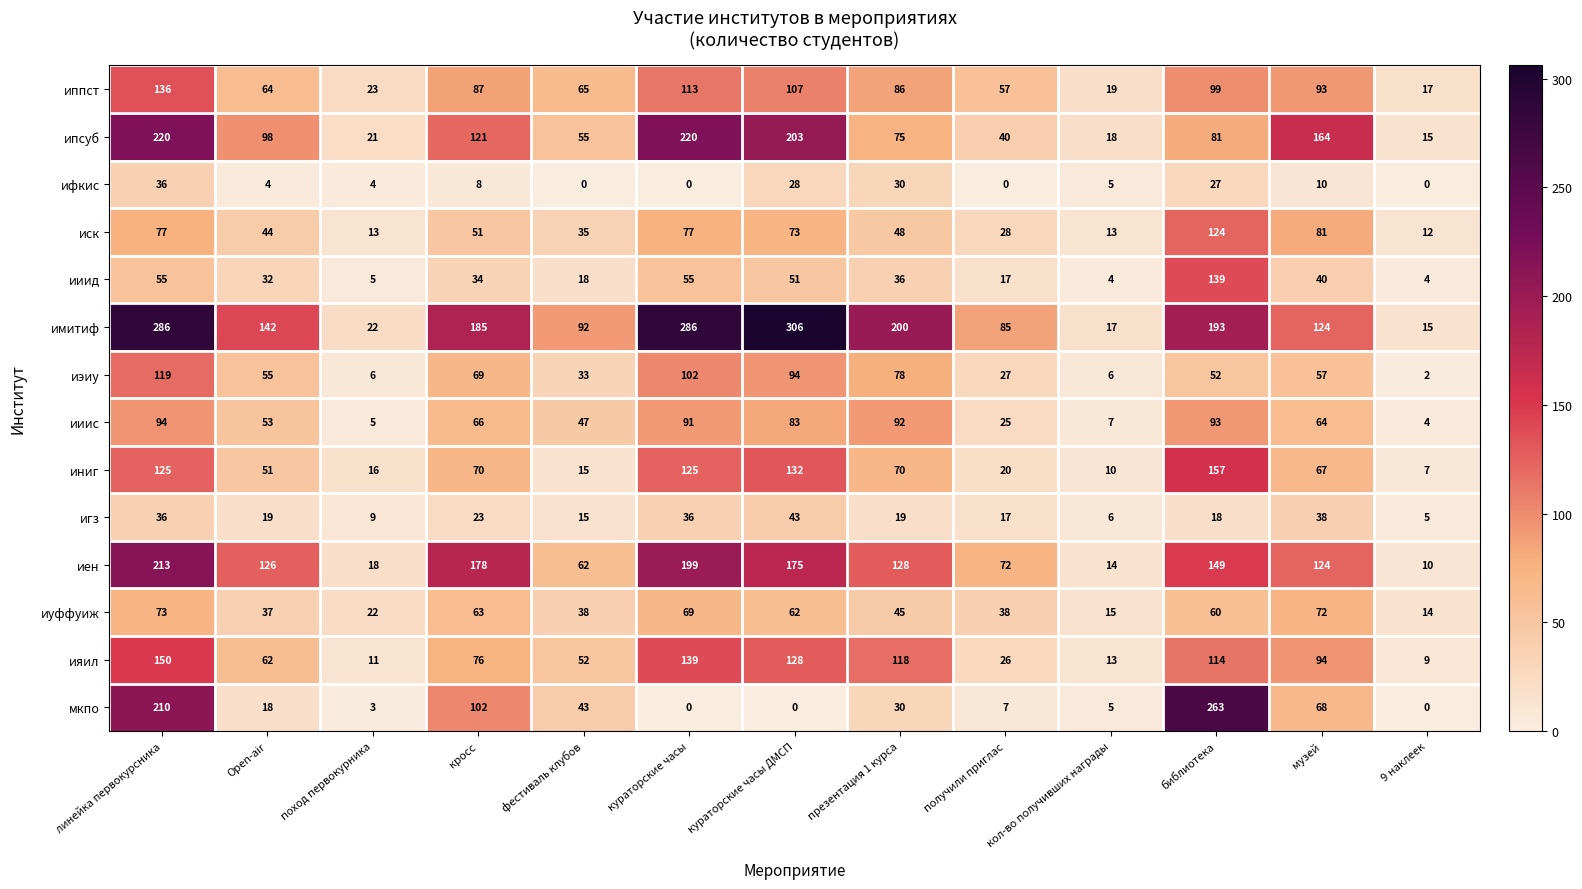

Rank the series by their maximum value, from highest to lowest.

имитиф, мкпо, ипсуб, иен, иниг, ияил, ииид, иппст, иск, иэиу, ииис, иуффуиж, игз, ифкис